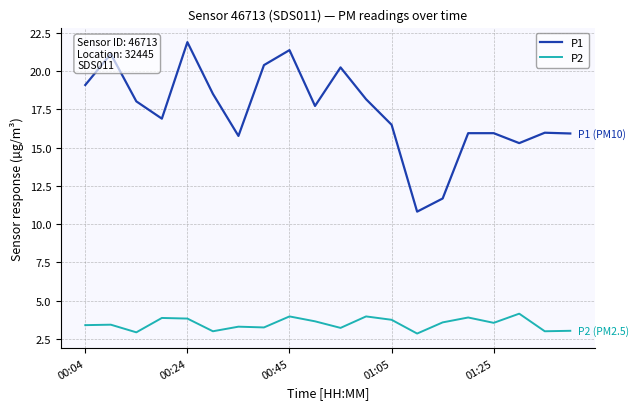

List the series in order of their overall mean, highest first.

P1, P2